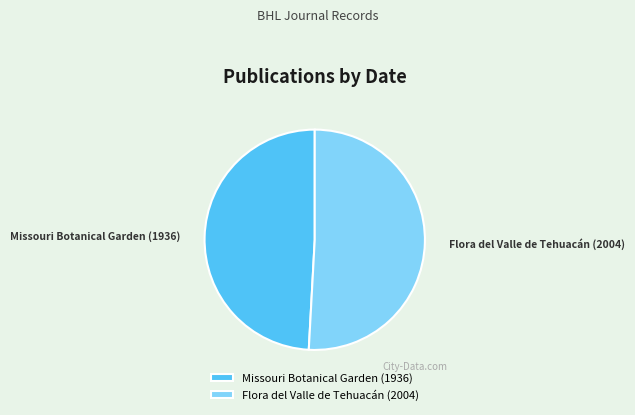

How many slices are in this pie chart?

2